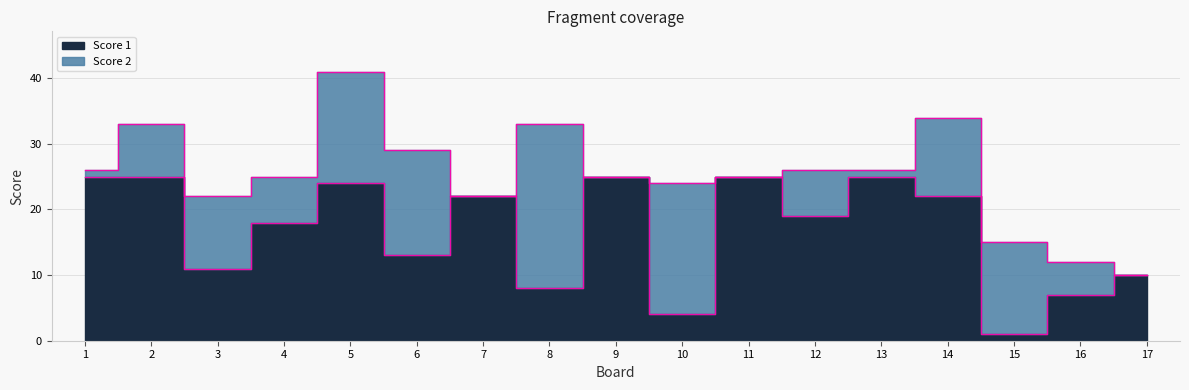

What is the value of the 13th point from the left?

25